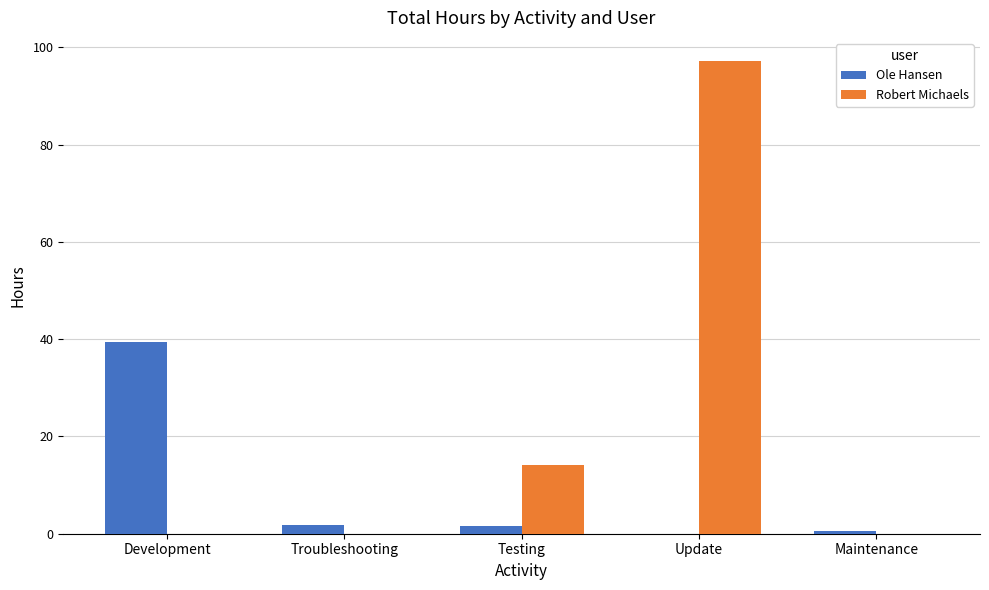

Does the chart contain stacked bars?

No